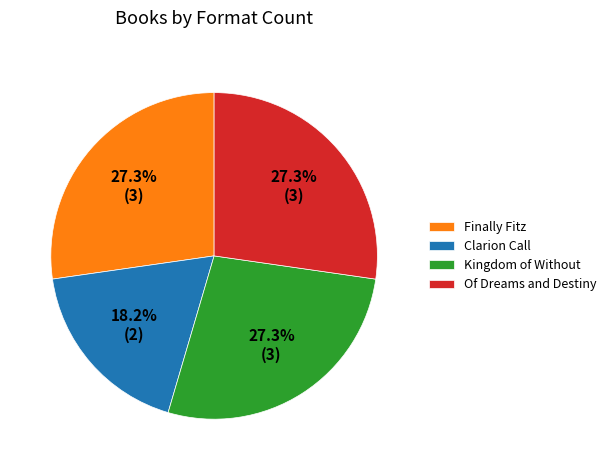

Count the number of slices in the pie.

4